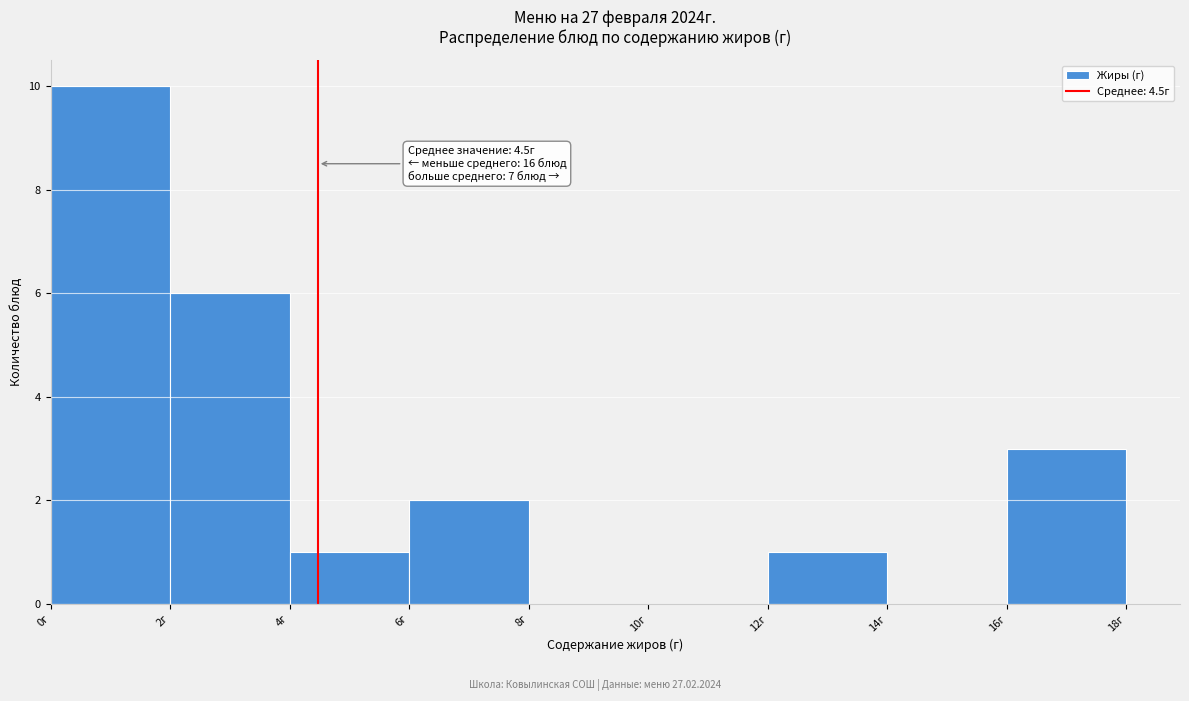

Which range on the x-axis has the tallest bar?

0 to 2